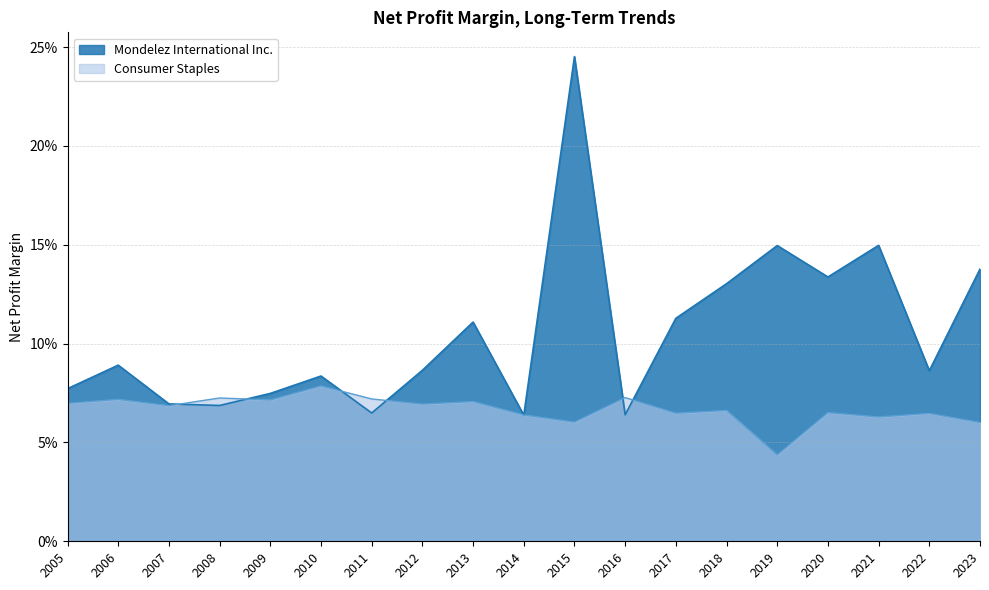

Does the chart display data point markers on the line(s)?

No